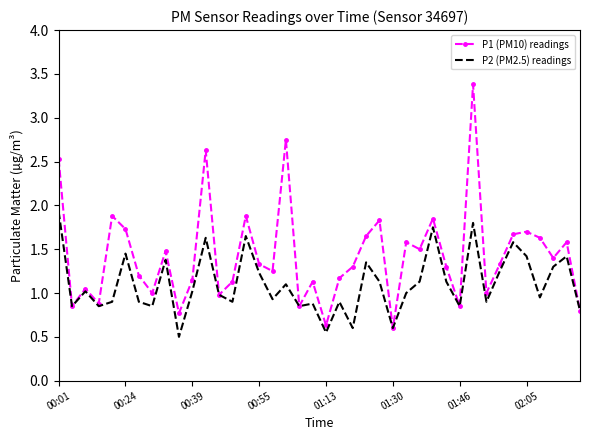

What is the minimum value shown in the chart?

0.5